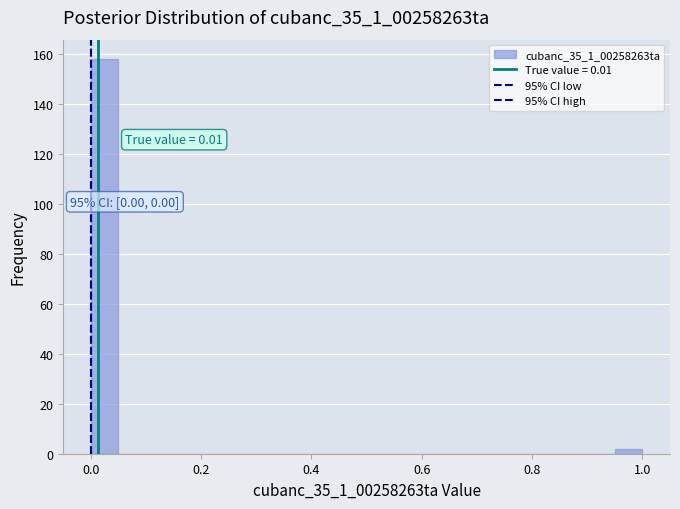

Read against the x-axis, roughly where is the centre of the tallest bar?

0.02